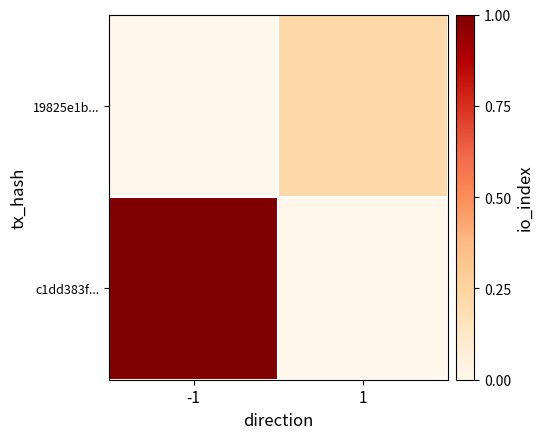

Reading left to right, extract all data points from this chart.

c1dd383f...: -1=1.0	1=0.0
19825e1b...: -1=0.0	1=0.2